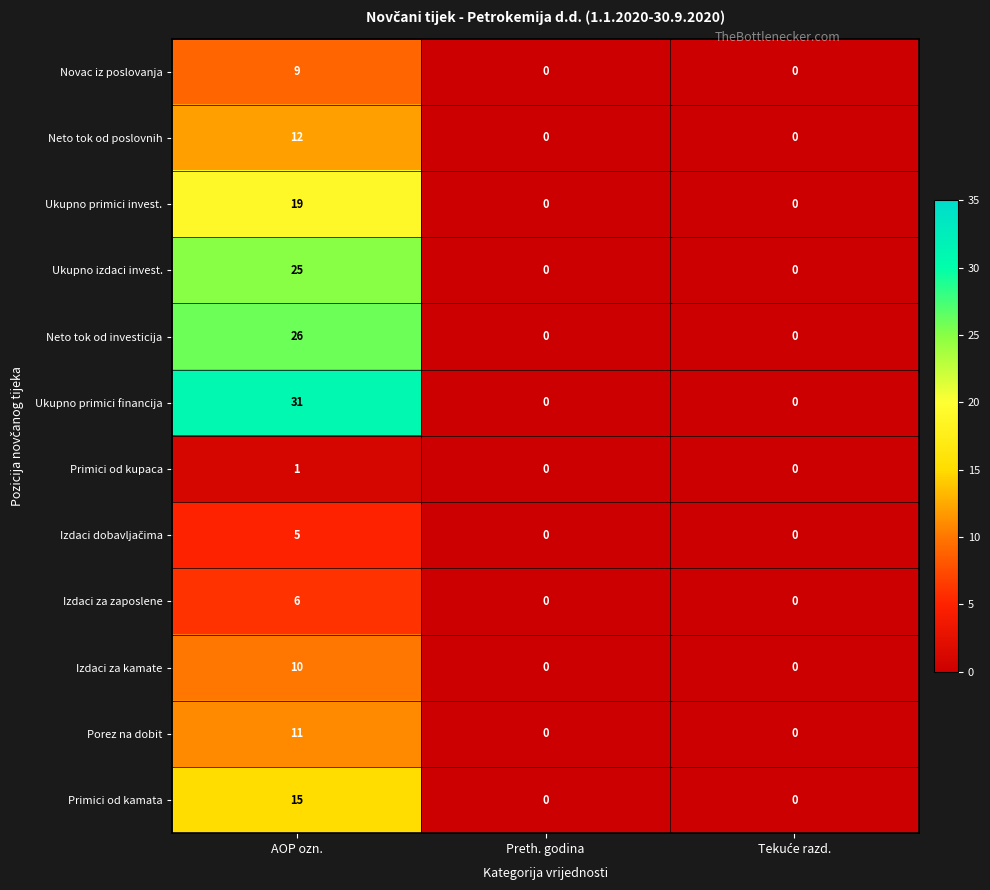

What is the spread (max minus min) of values at AOP ozn.?

30